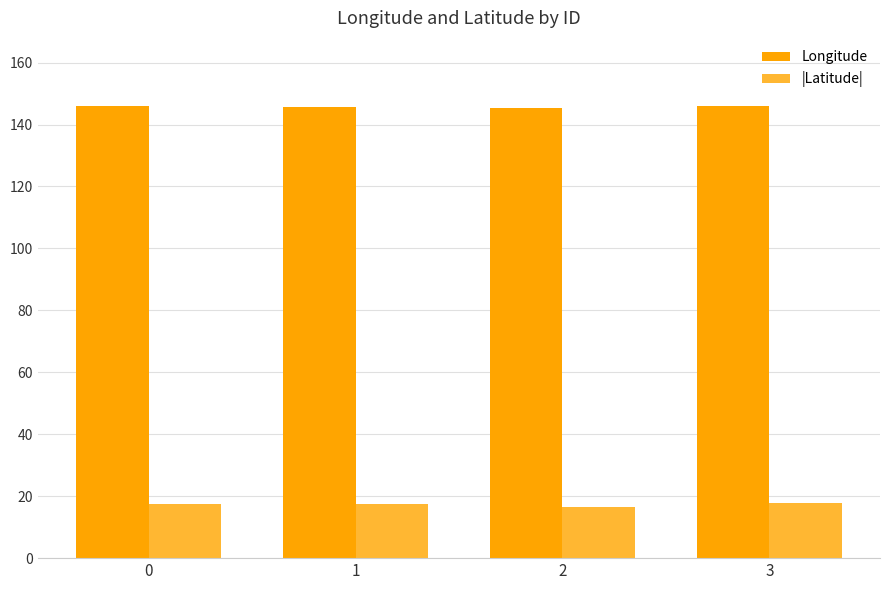

At 1, list the series in order from largest to smallest.

Longitude, |Latitude|